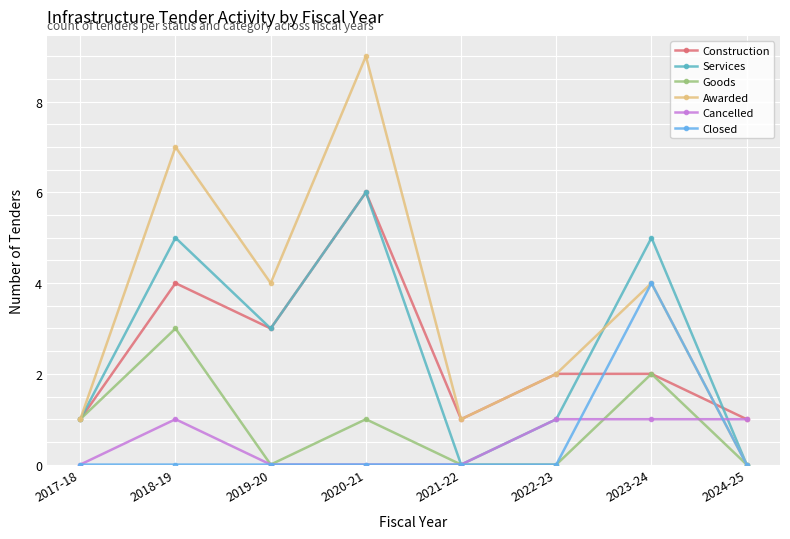

How many interior local valleys does the Awarded series have?

2